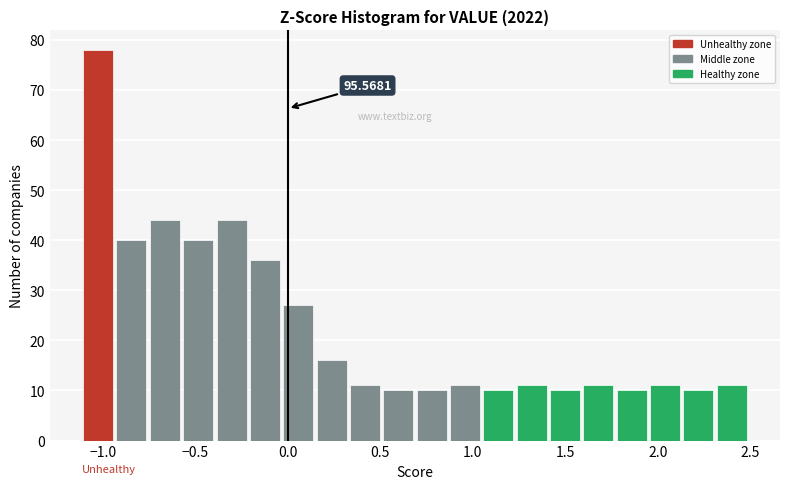

Around what value on the x-axis is the tallest bar? Give the approximate position of its centre, as read against the axis.

-1.05